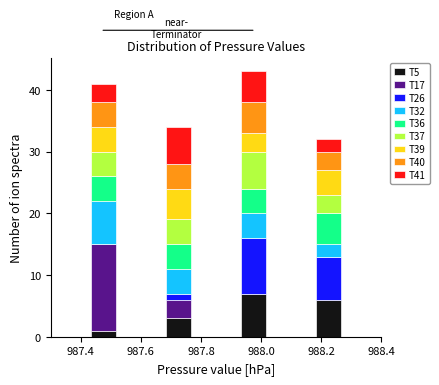

Reading left to right, transcribe this chart: for each stacked bar, give the range it covers on the x-axis and its total height. Neither the bar edges nor the heights are printed on the chart, so give them approximately, as read against the axes.

987.36 to 987.44: 0
987.44 to 987.52: 41
987.52 to 987.60: 0
987.60 to 987.68: 0
987.68 to 987.76: 34
987.76 to 987.86: 0
987.86 to 987.94: 0
987.94 to 988.02: 43
988.02 to 988.10: 0
988.10 to 988.18: 0
988.18 to 988.26: 32
988.26 to 988.36: 0